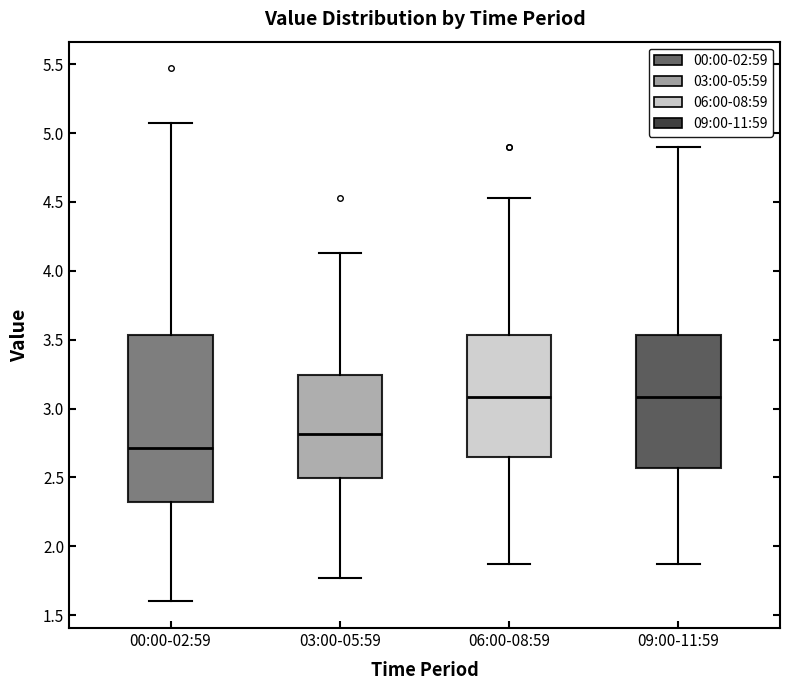

Which box is the tallest, from its lower edge to its upper edge?

00:00-02:59